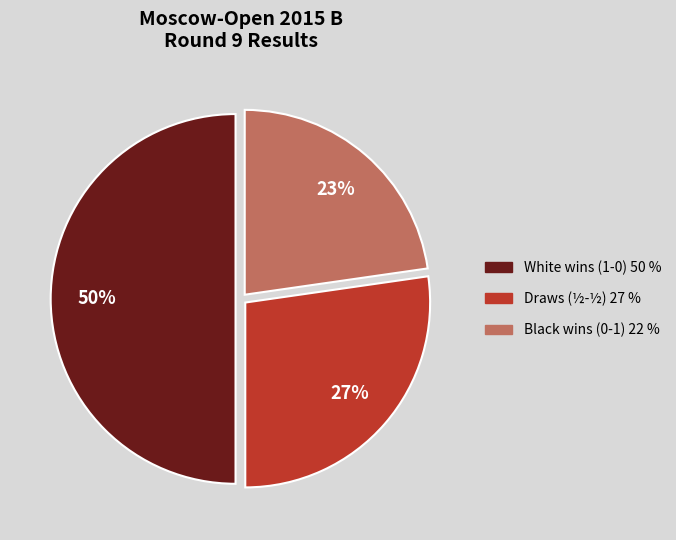

To the nearest percent, what is the average slice percentage?

33%